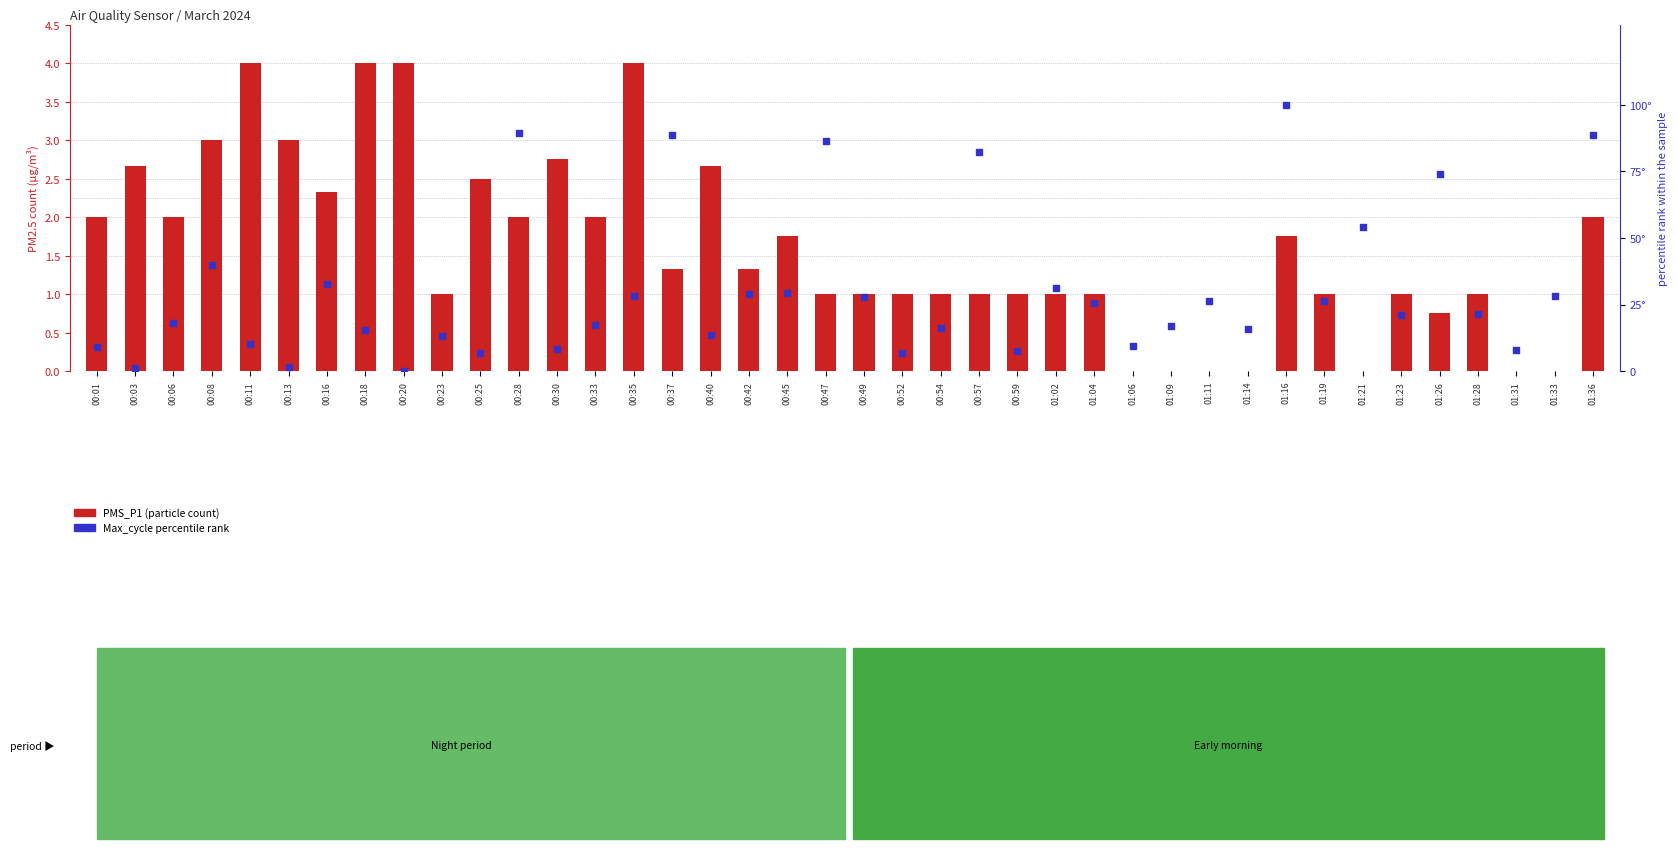

What is the total value across all series at 01:14?

15.7